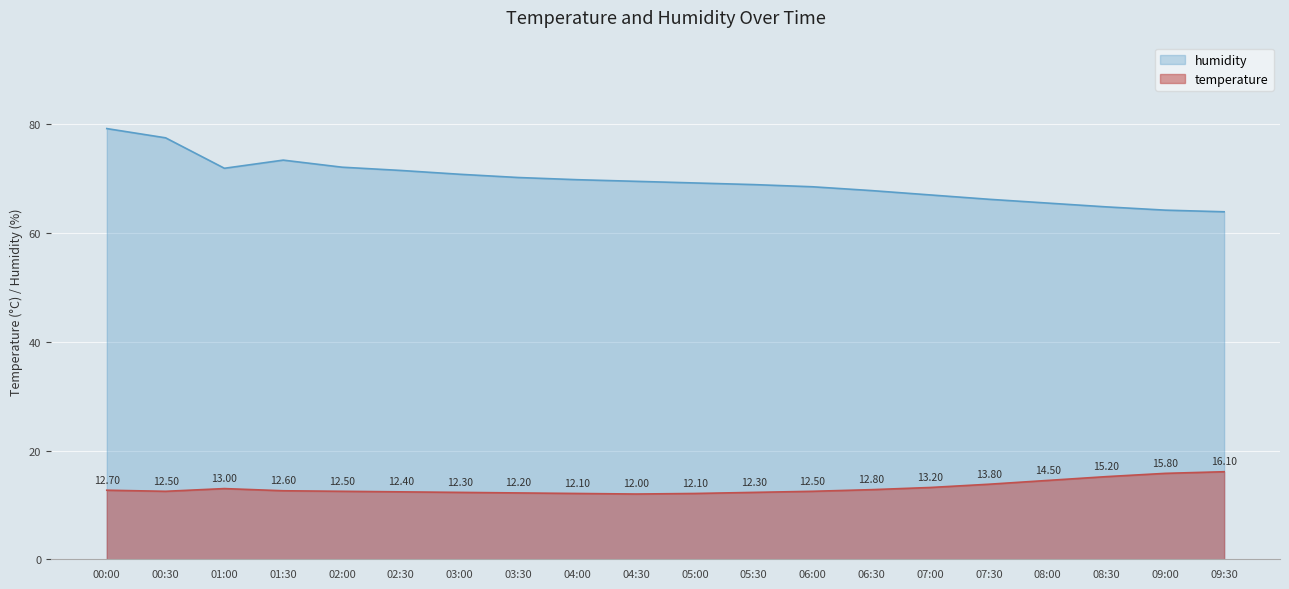

At which category is the sum across all series the highest?

00:00